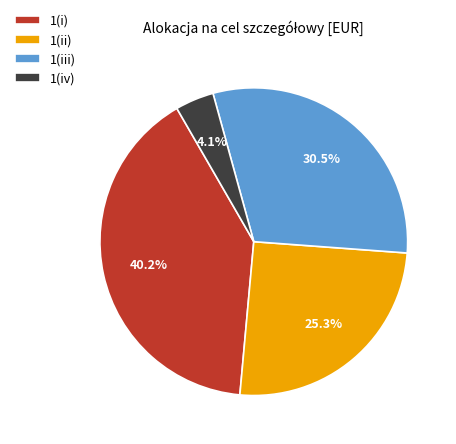

Which slice is the smallest?

1(iv)